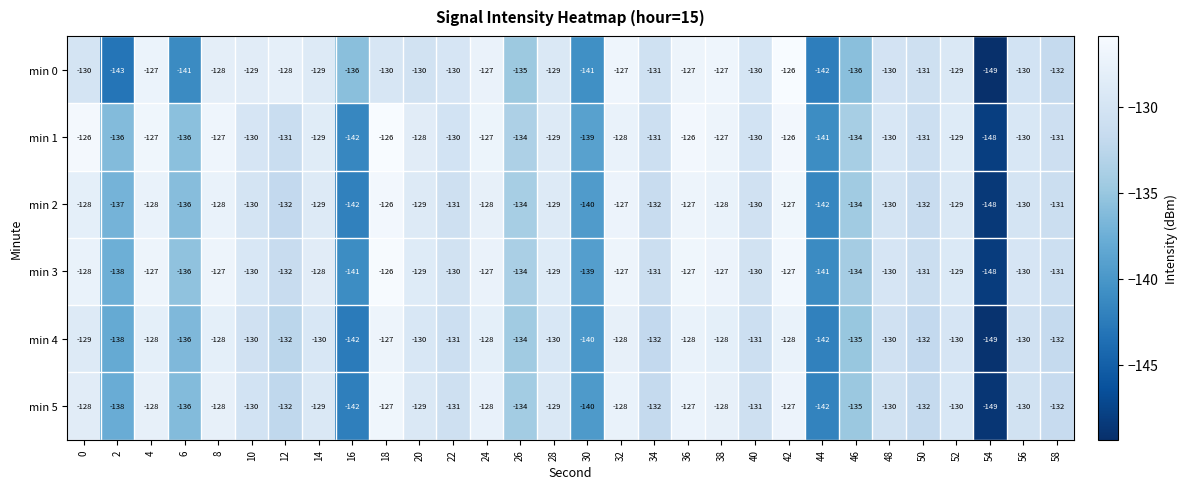

Which series has the widest spread of values?

min 0